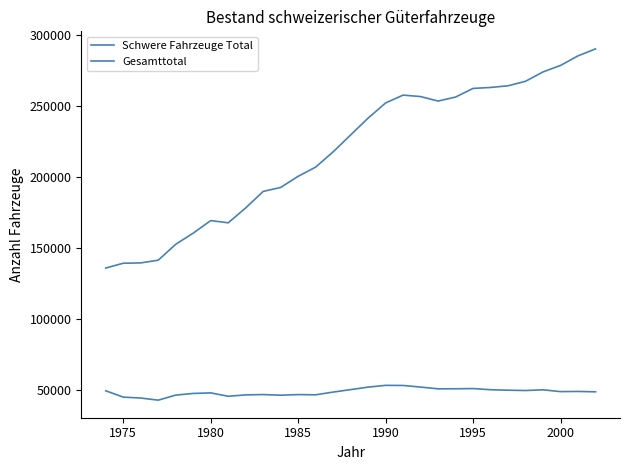

Does the chart display data point markers on the line(s)?

No